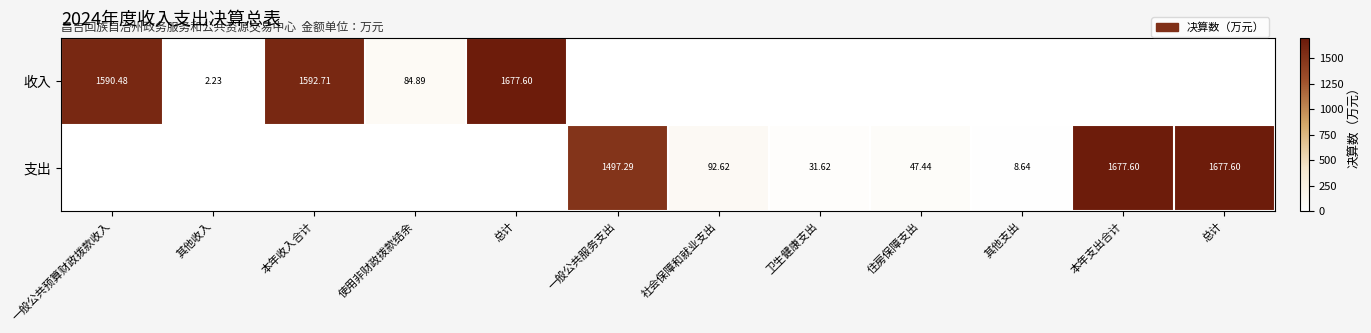

The 支出 series shows 8.6 at 其他支出. True or false?

True